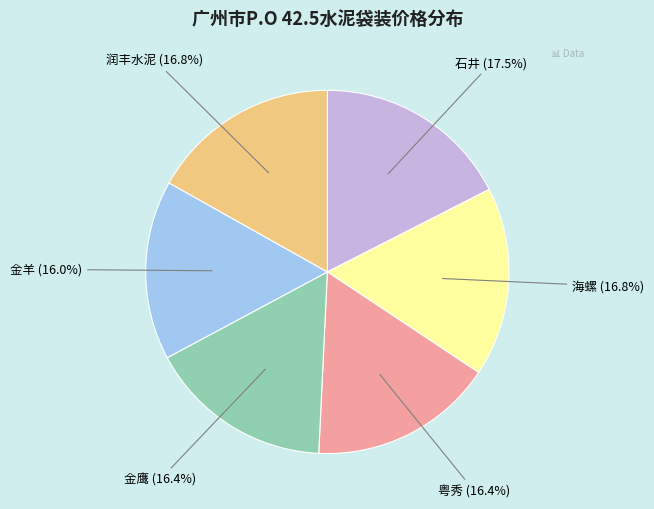

Does any single category account for the majority?

No